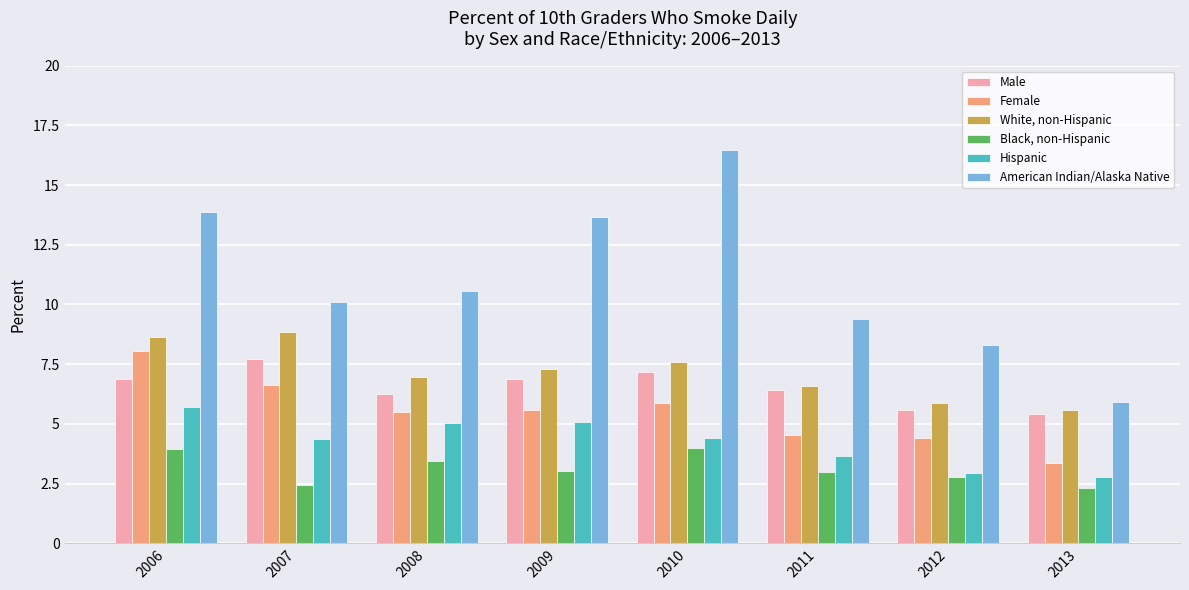

What is the minimum value for White, non-Hispanic?

5.6